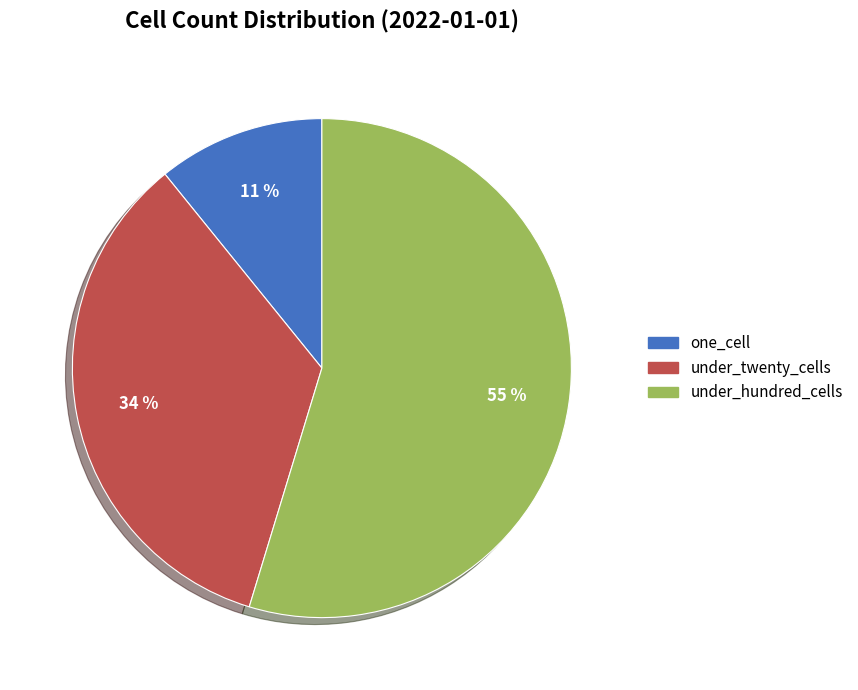

Combined, do under_twenty_cells and under_hundred_cells account for over 50%?

Yes